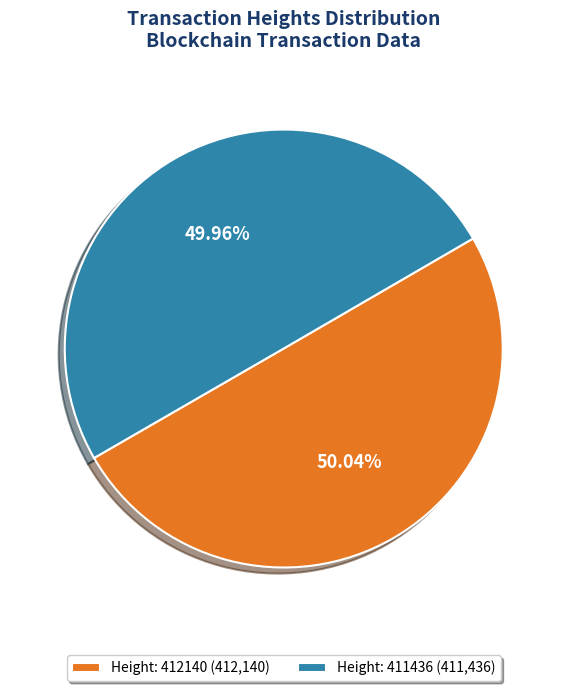

To the nearest percent, what is the average slice percentage?

50%